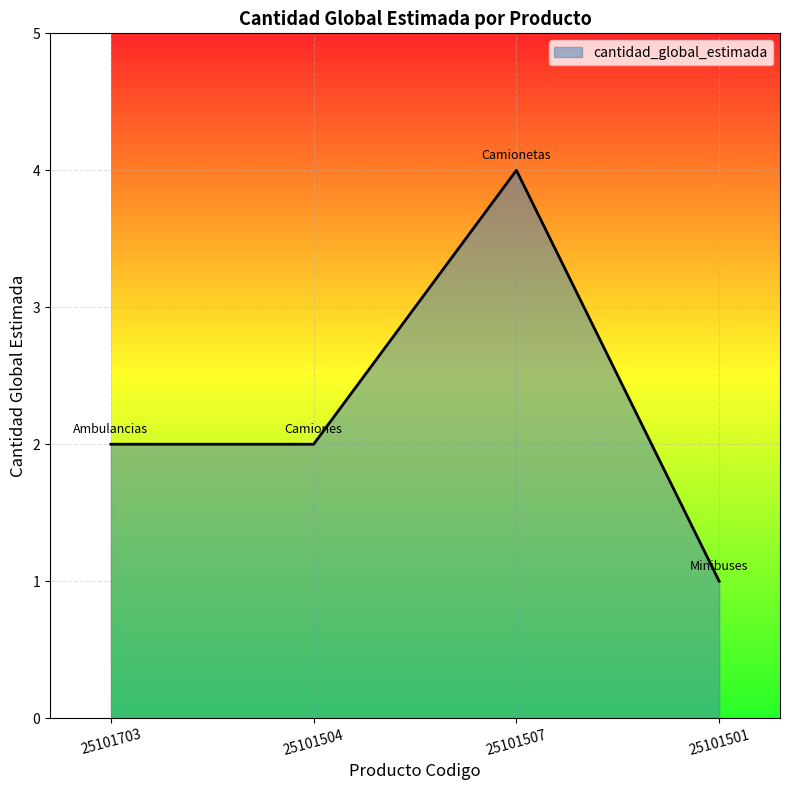

What is the smallest value displayed?

1